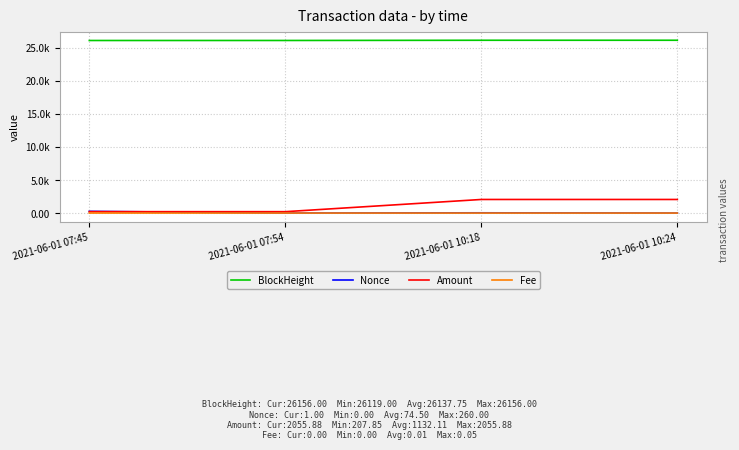

True or false: Amount has a value of 208.8 at 2021-06-01 07:45.

True